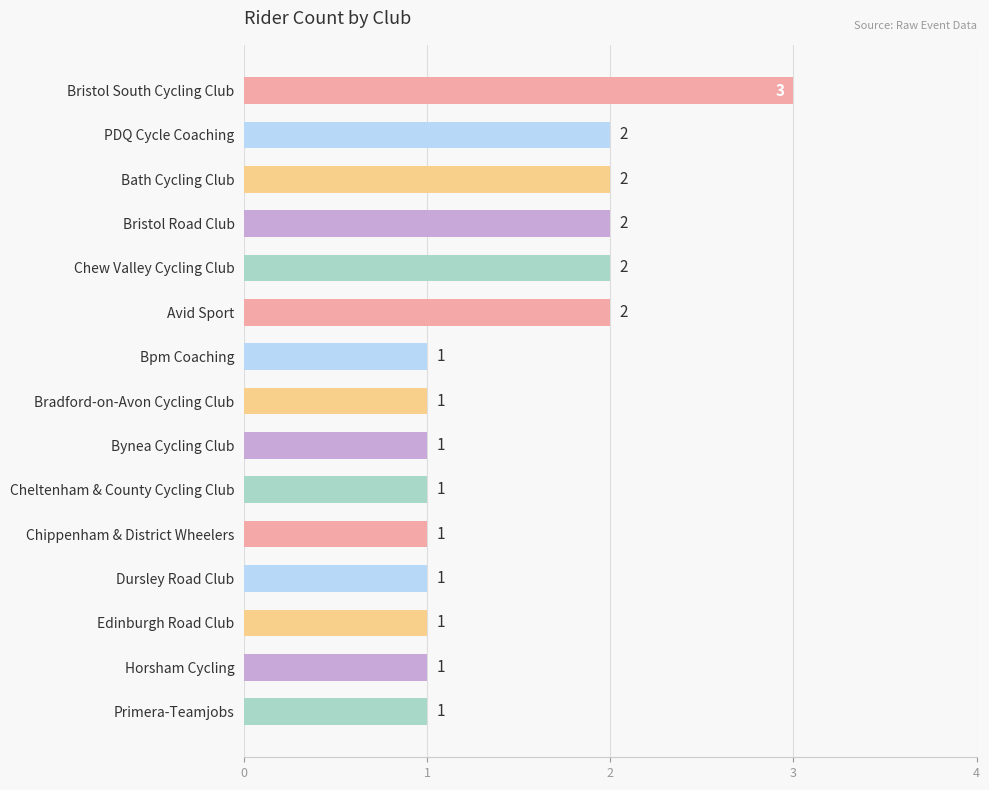

What is the difference between the second highest and minimum values?

1